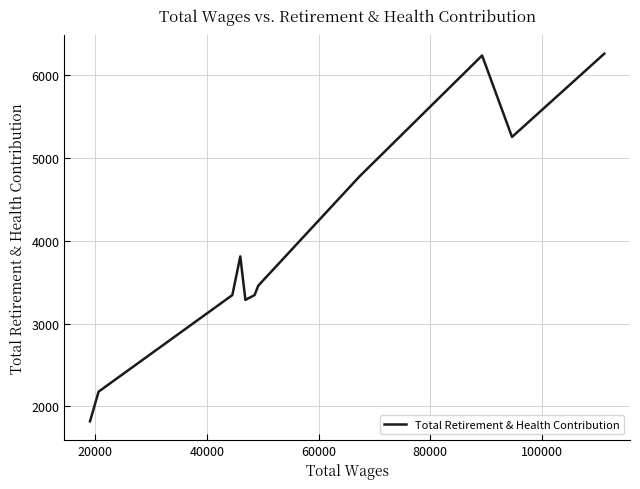

What is the minimum value shown in the chart?

1821